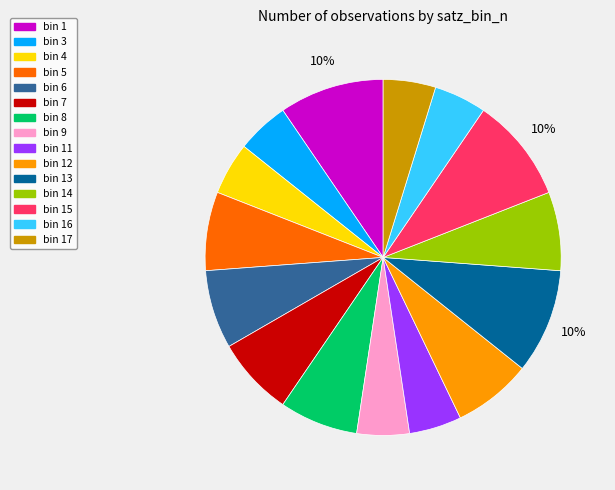

To the nearest percent, what is the average slice percentage?

7%